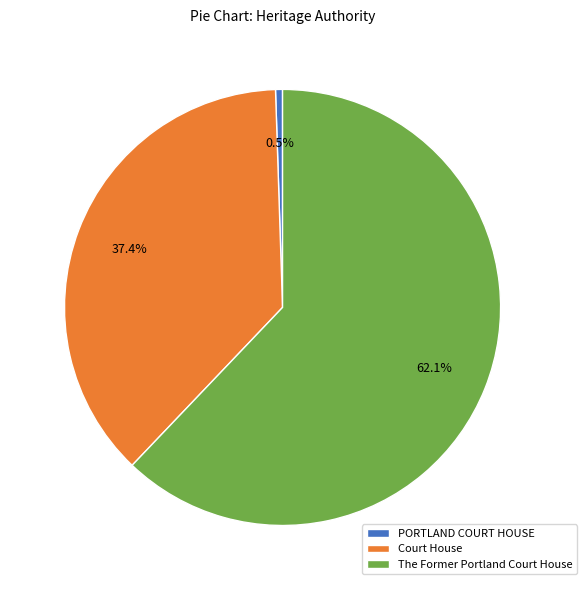

Is there any slice that represents more than half of the pie?

Yes